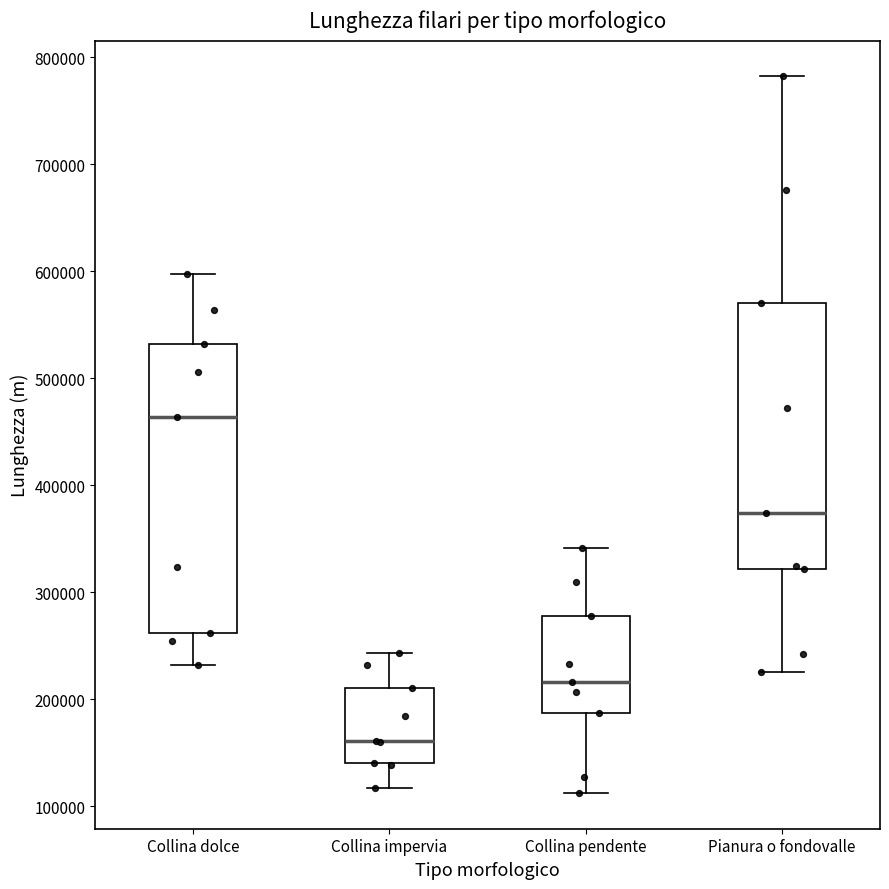

Reading left to right, read every box against the y-axis: the position of its median line, the range the box covers, and the ends of its whiskers. The values are not printed on the chart, so give them approximately, as read against the axis.

Collina dolce: median 460000, box 260000 to 530000, whiskers 230000 to 600000
Collina impervia: median 160000, box 140000 to 210000, whiskers 120000 to 240000
Collina pendente: median 220000, box 190000 to 280000, whiskers 110000 to 340000
Pianura o fondovalle: median 370000, box 320000 to 570000, whiskers 230000 to 780000